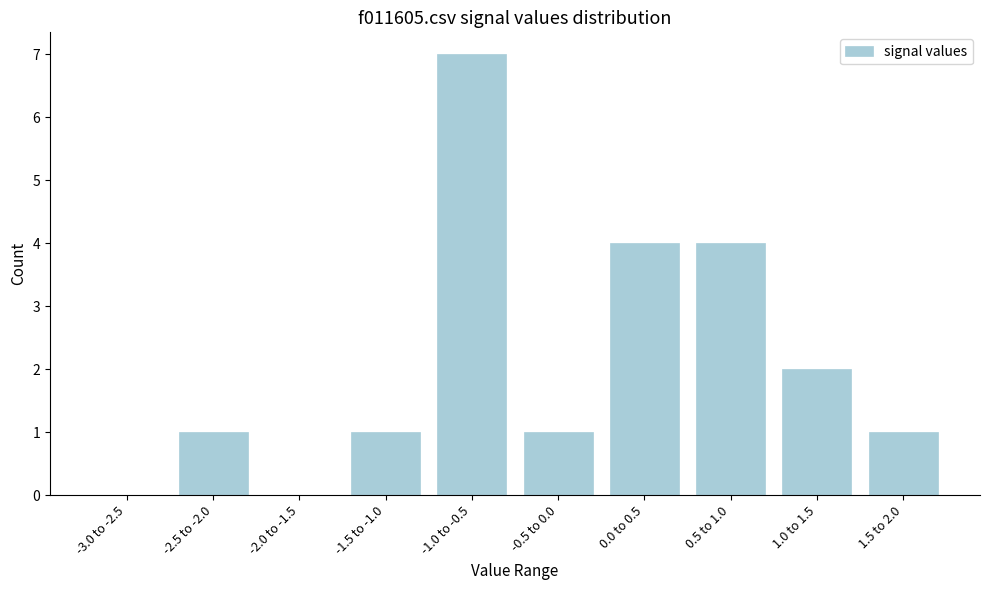

Reading left to right, transcribe all the data shown in this chart.

-3.0 to -2.5=0	-2.5 to -2.0=1	-2.0 to -1.5=0	-1.5 to -1.0=1	-1.0 to -0.5=7	-0.5 to 0.0=1	0.0 to 0.5=4	0.5 to 1.0=4	1.0 to 1.5=2	1.5 to 2.0=1